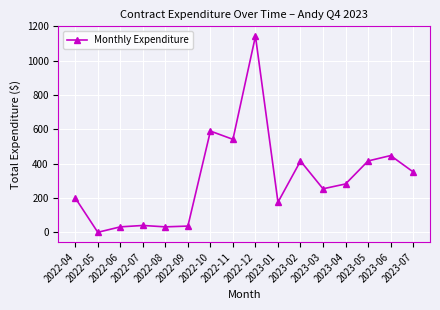

What is the maximum value shown in the chart?

1143.2